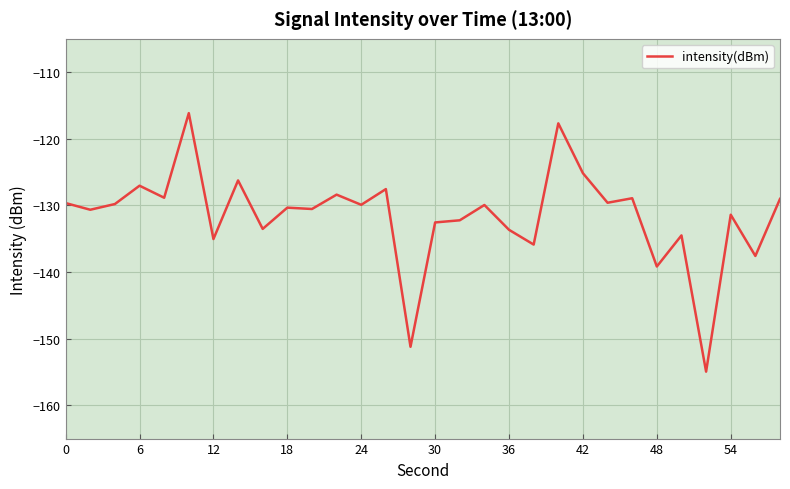

Is this an area chart (filled region under the line)?

No